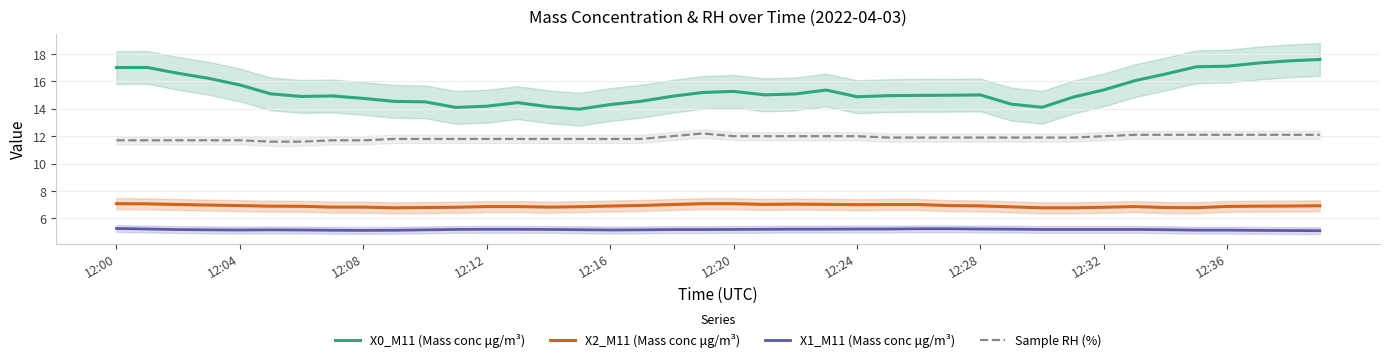

What is the approximate value of X2_M11 (Mass conc μg/m³) at 18?

7.0